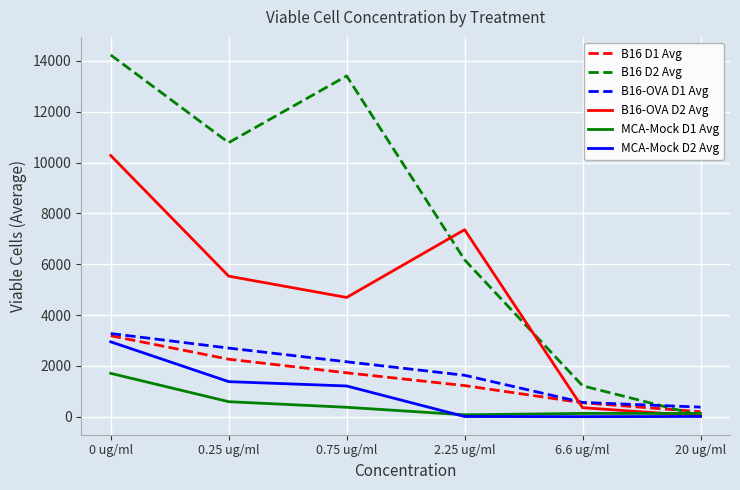

What is the maximum value for MCA-Mock D2 Avg?

2949.5